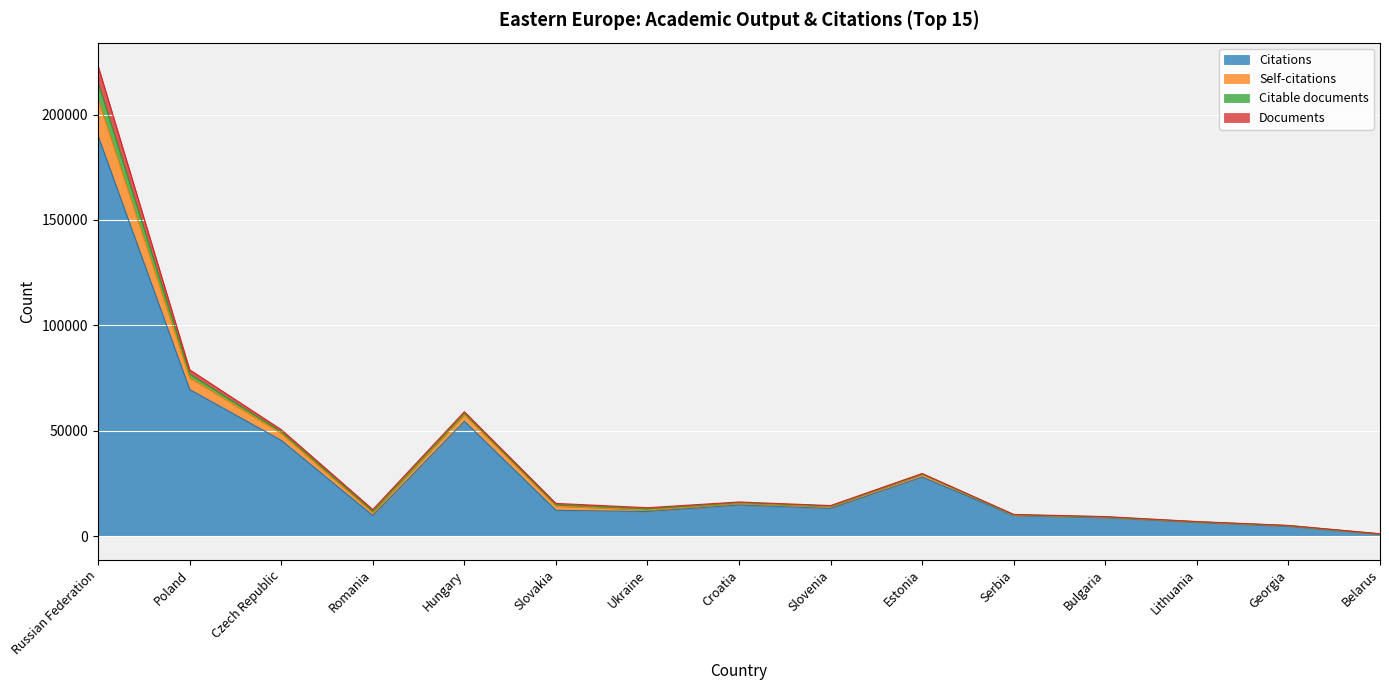

The value of Citations at Croatia is 6356. True or false?

False